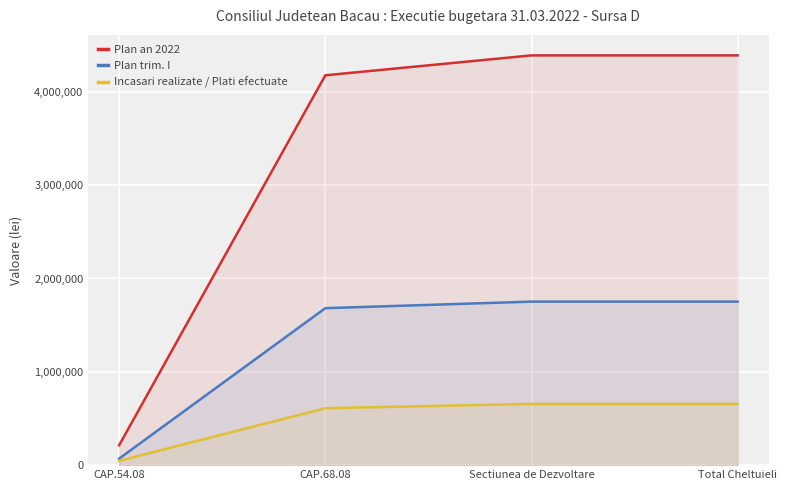

Is the value of Incasari realizate / Plati efectuate at CAP.68.08 greater than the value of Plan an 2022 at Sectiunea de Dezvoltare?

No